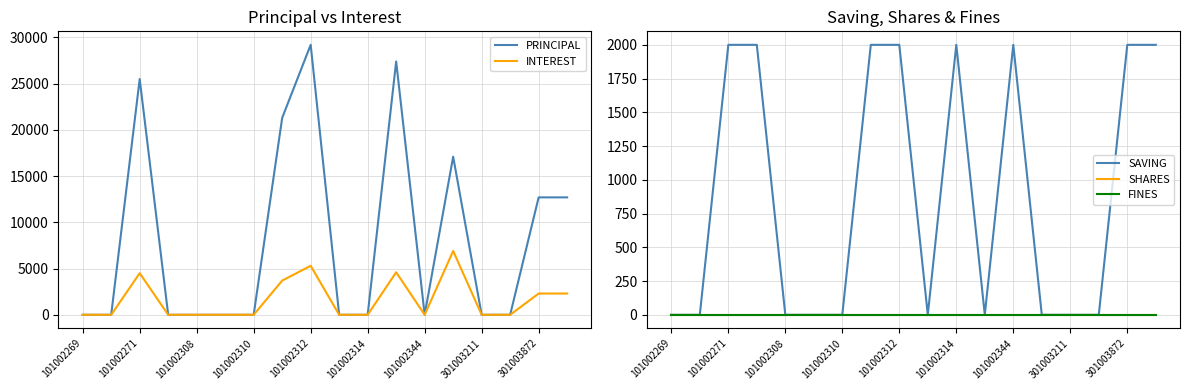

Is this an area chart (filled region under the line)?

No